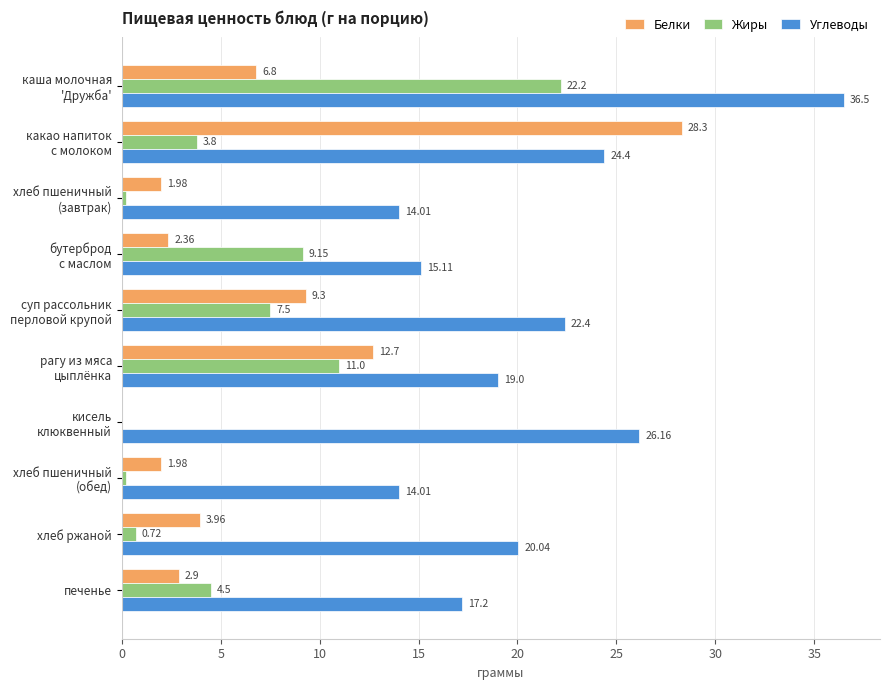

What is the total value across all series at хлеб ржаной?

24.7